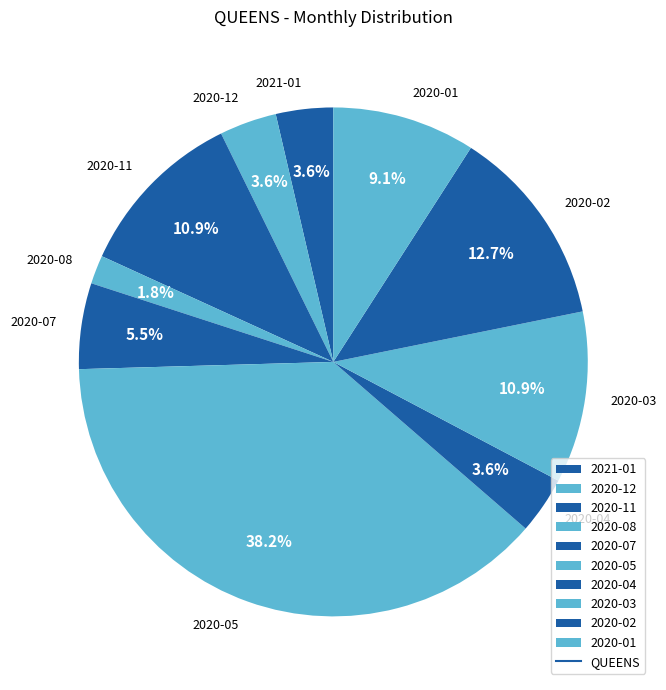

Is there any slice that represents more than half of the pie?

No